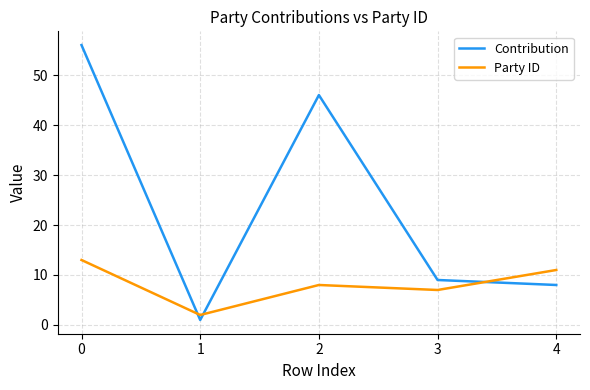

The Contribution series shows 5 at 3. True or false?

False